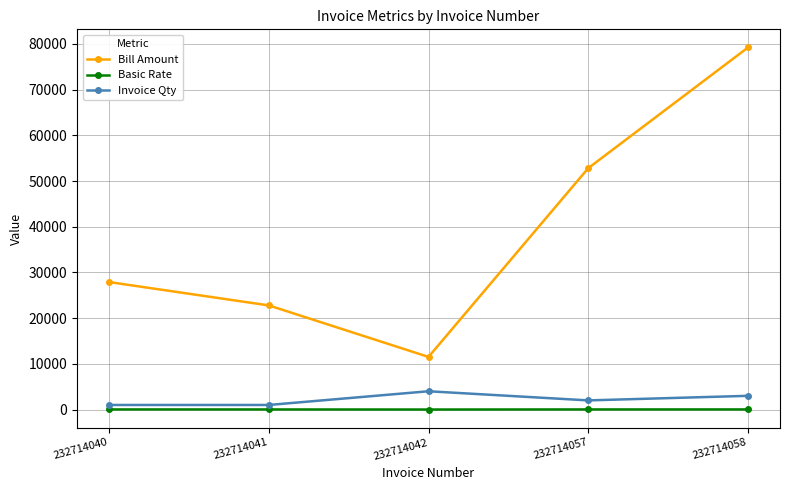

How many lines are shown in the chart?

3